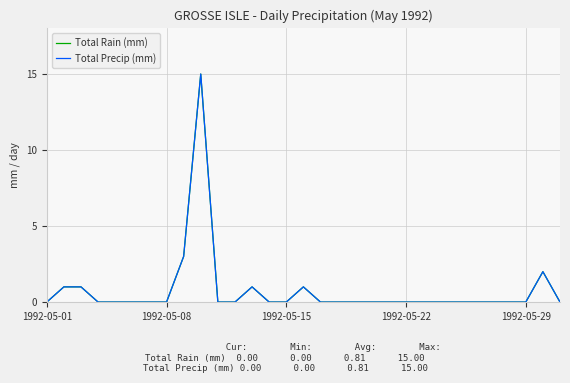

Which category has the lowest value across all series?

1992-05-01